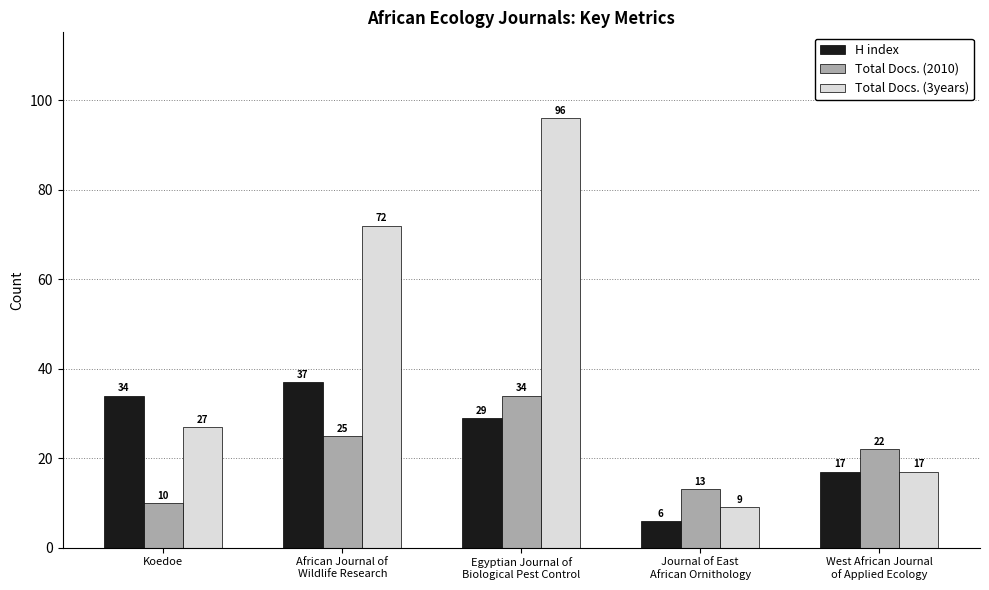

How many bars are there in total?

15